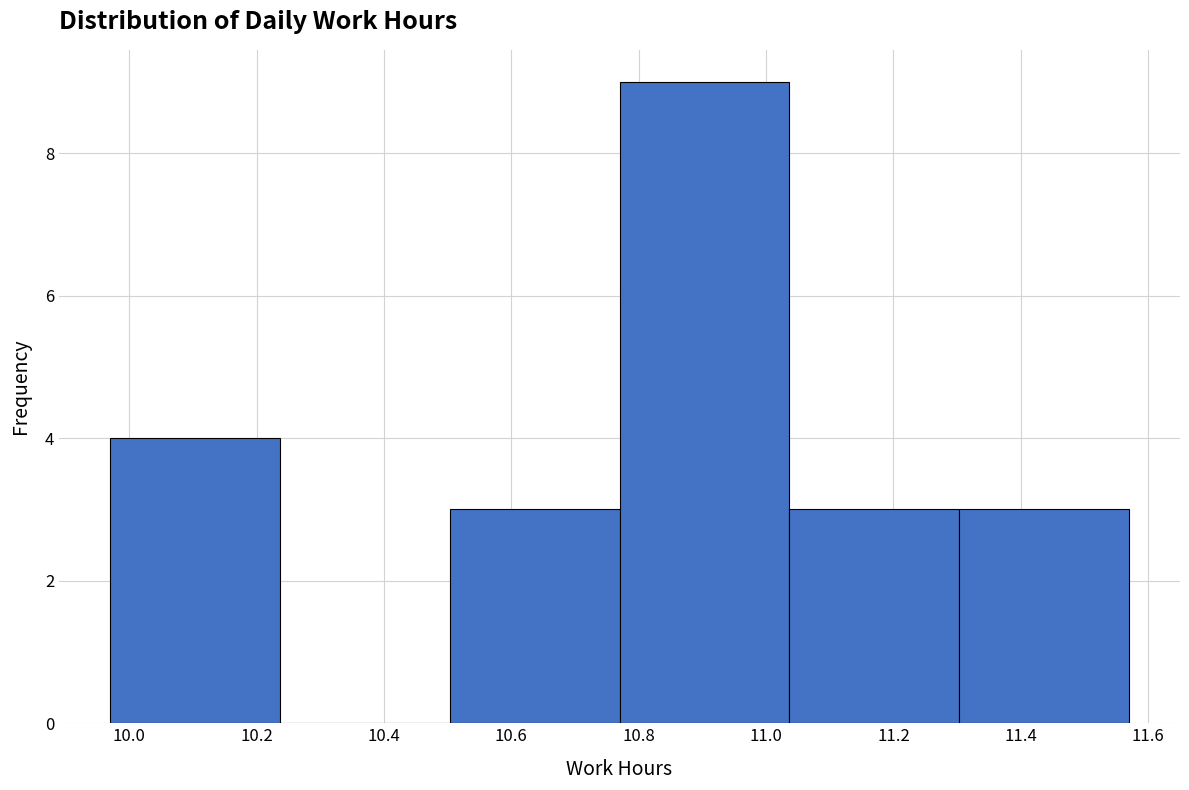

Reading left to right, list every bar in this chart as the range it spans on the x-axis followed by its height. Neither the bar edges nor the heights are printed on the chart, so give them approximately, as read against the axes.

9.98 to 10.24: 4
10.24 to 10.50: 0
10.50 to 10.78: 3
10.78 to 11.04: 9
11.04 to 11.30: 3
11.30 to 11.58: 3